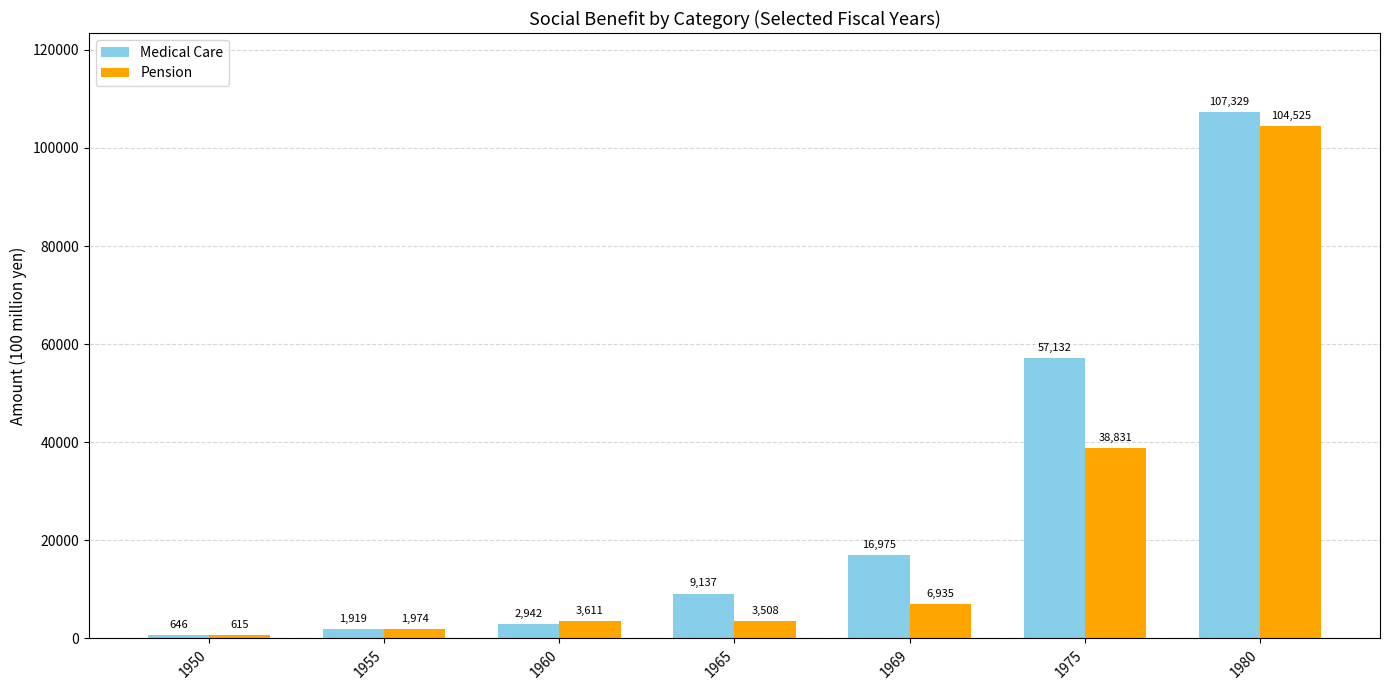

What is the smallest value displayed?

615